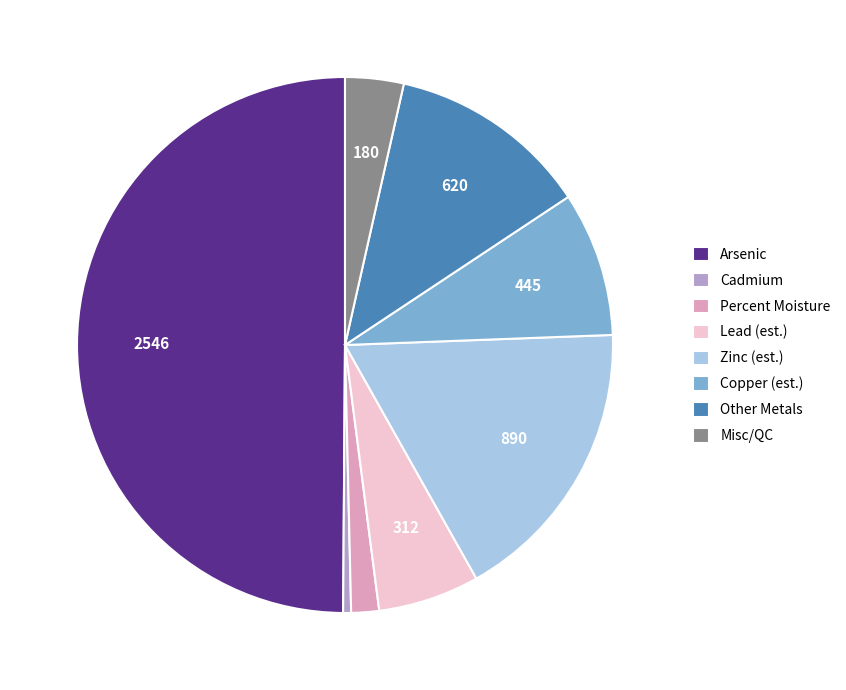

Between Copper (est.) and Misc/QC, which is larger?

Copper (est.)